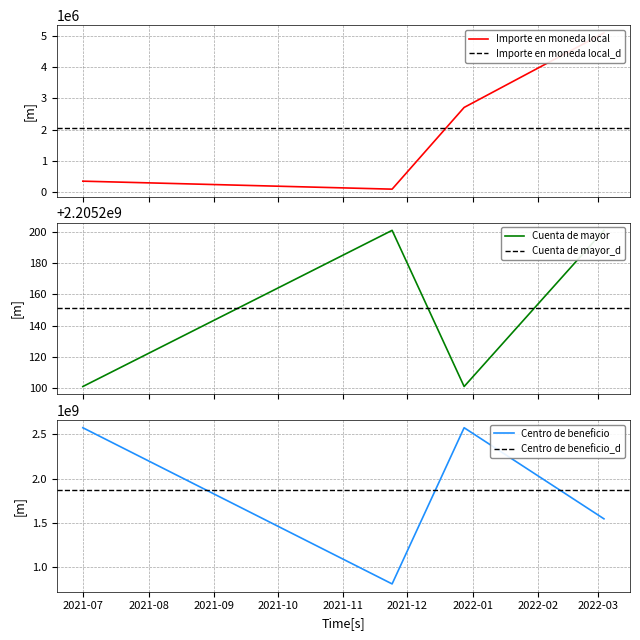

Which label corresponds to the smallest value in the chart?

2021-11-24